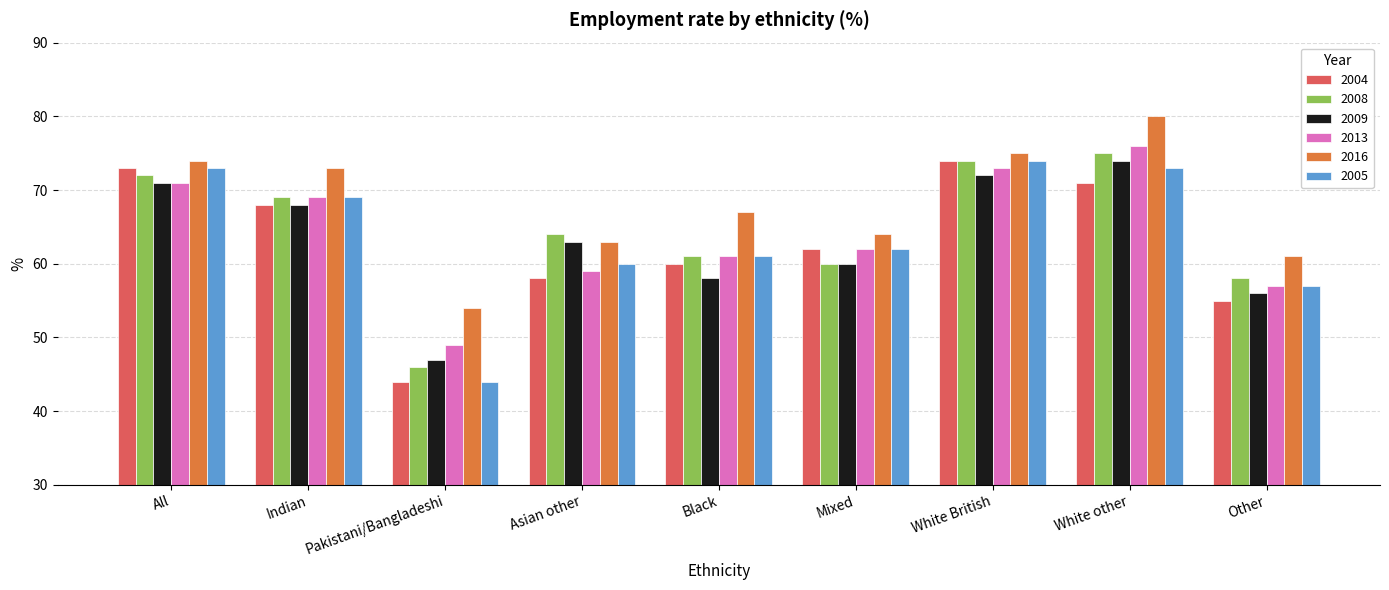

Where is 2016 nearest to the value 67?

Black